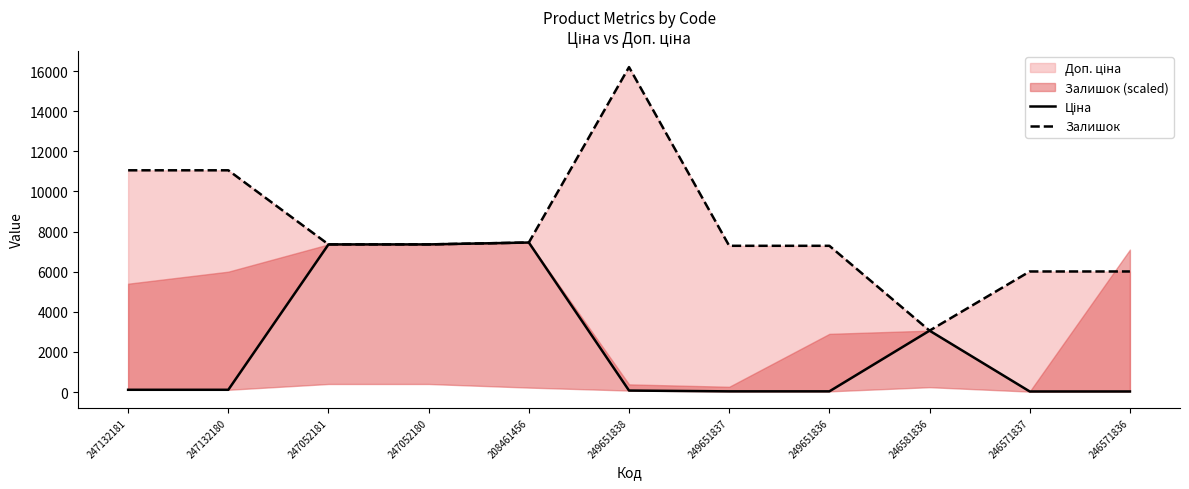

At how many categories does at least one series exceed 1293?

11